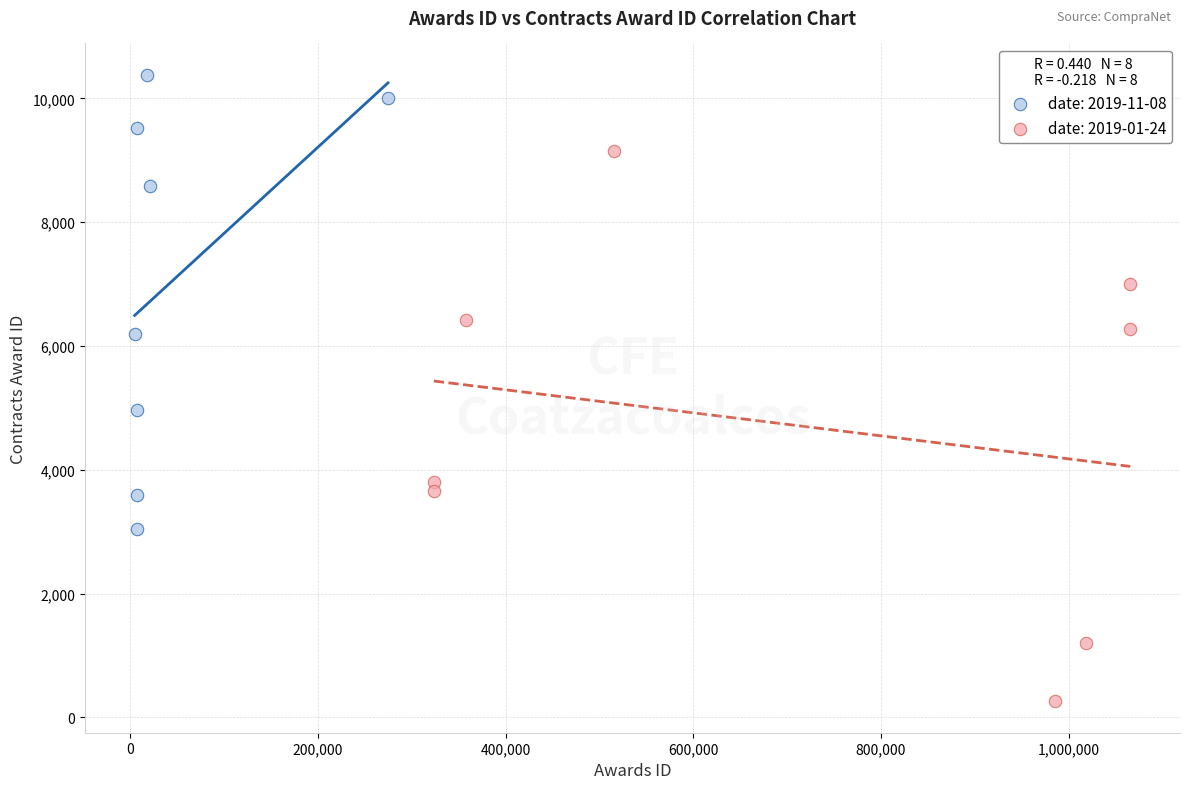

Which series reaches the minimum Y coordinate?

date: 2019-01-24